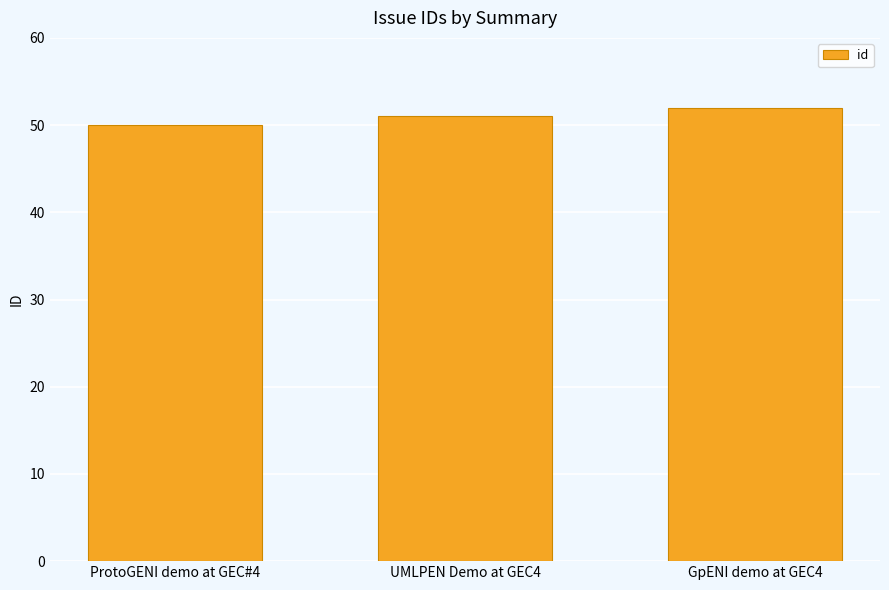

Read the value at UMLPEN Demo at GEC4.

51